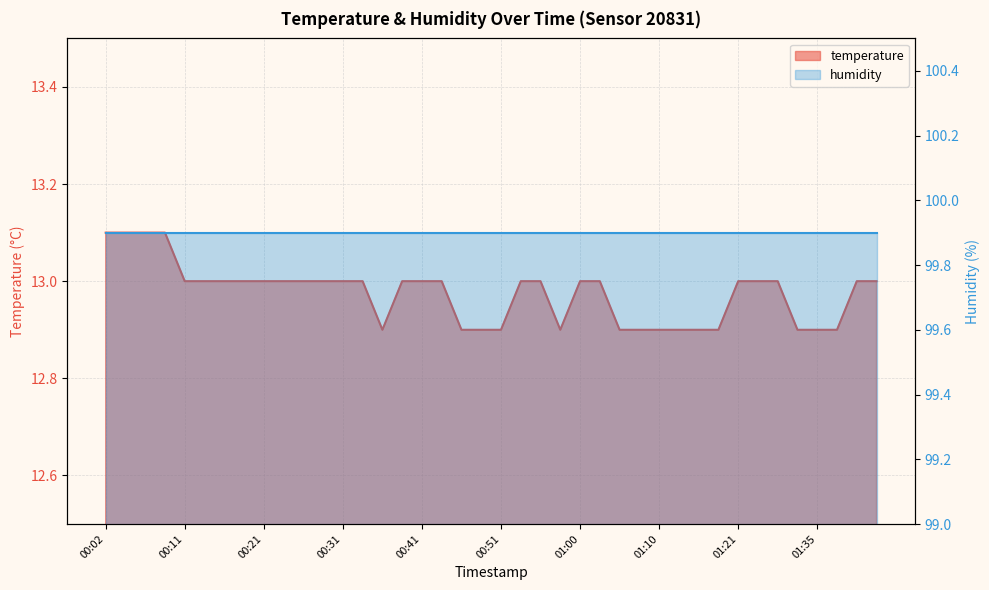

How many values are between 12 and 13?

36